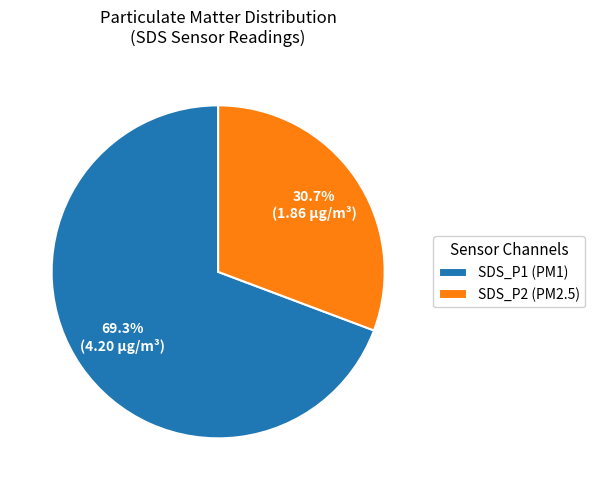

To the nearest percent, what percentage of the pie is SDS_P2?

31%